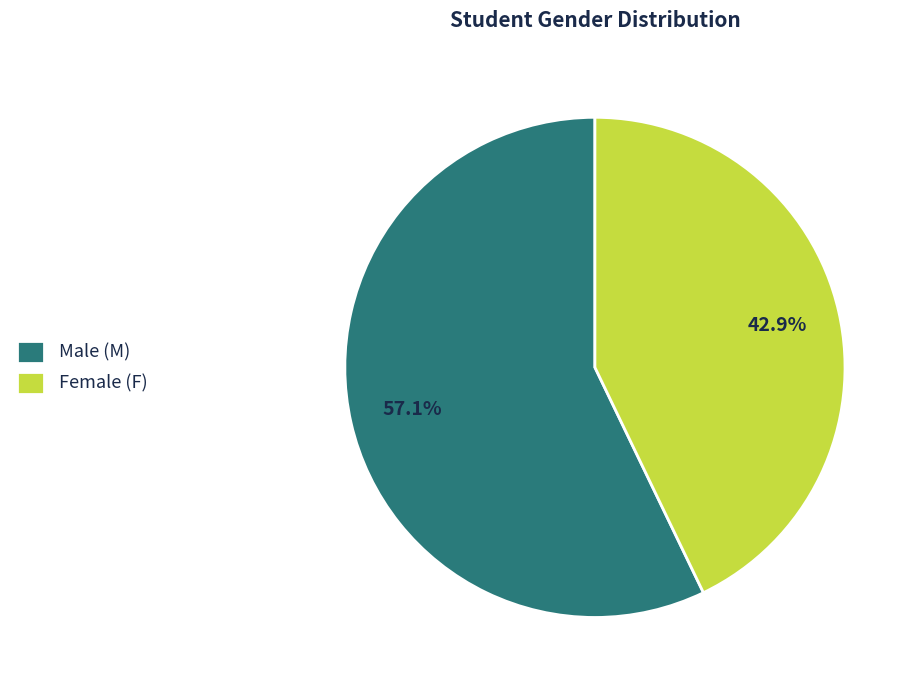

What percentage is NOT represented by Female (F)?

57.1%